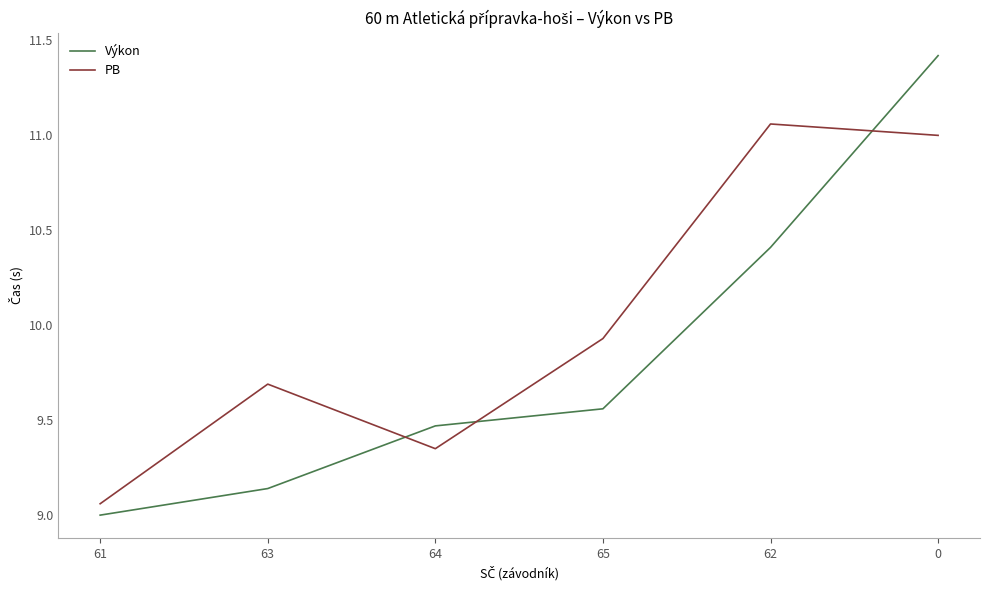

List the labels in order of Výkon value, smallest first.

61, 63, 64, 65, 62, 0